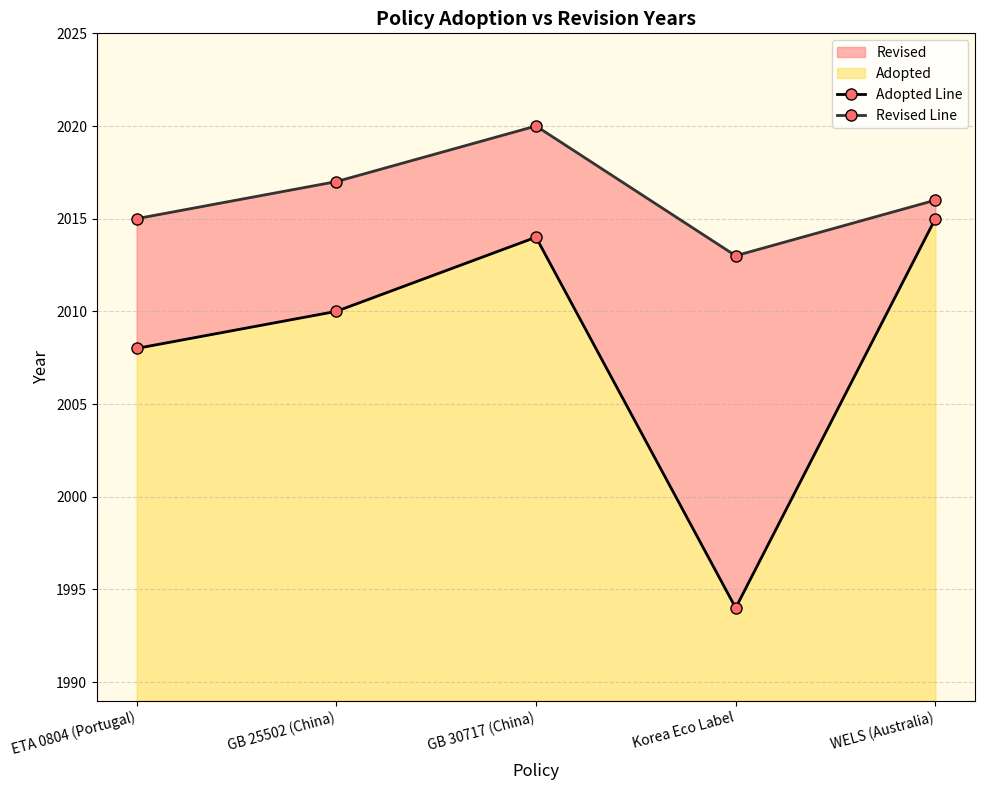

List the series in order of their overall mean, highest first.

Revised Line, Adopted Line